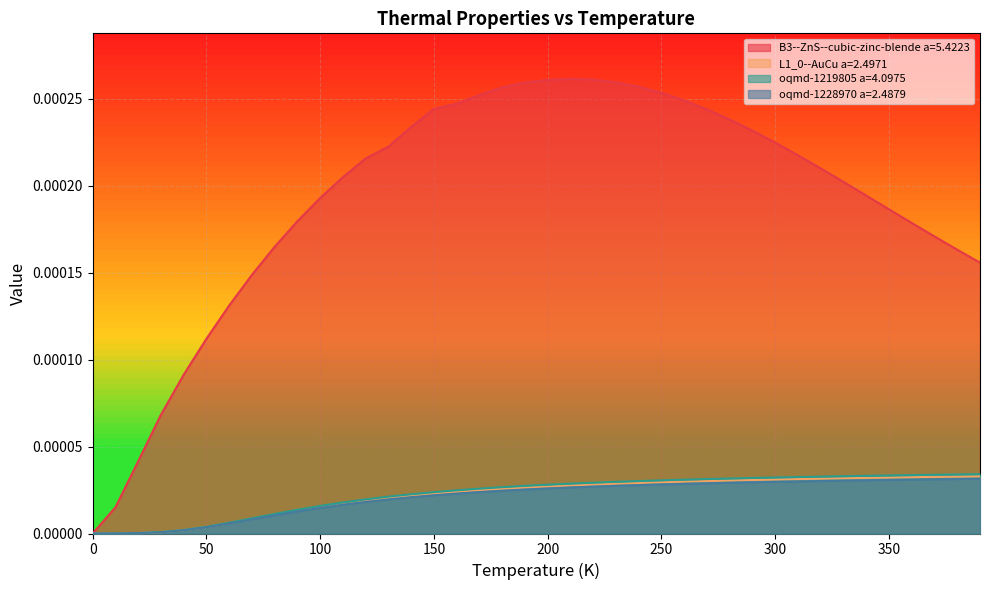

What position from the right is 220.0?

18